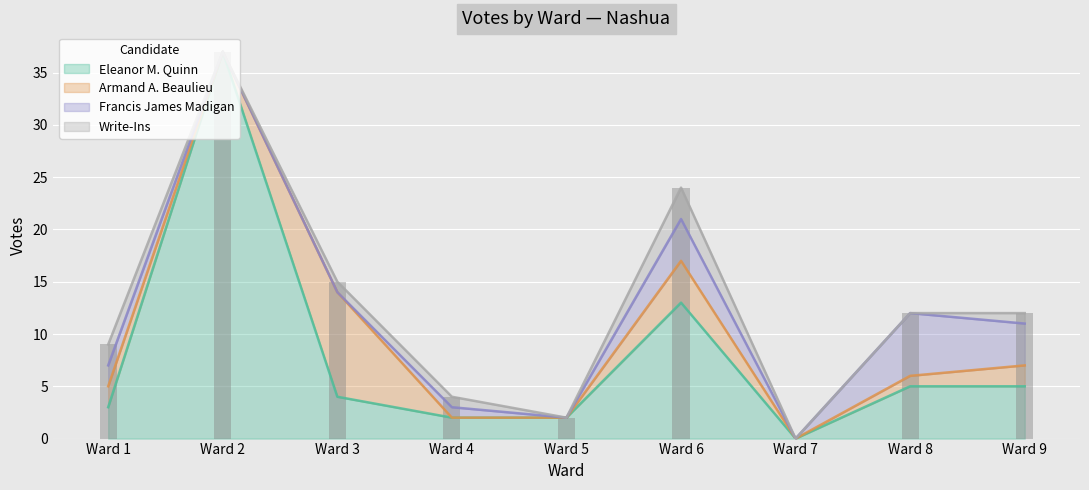

How many distinct data groups are displayed?

4